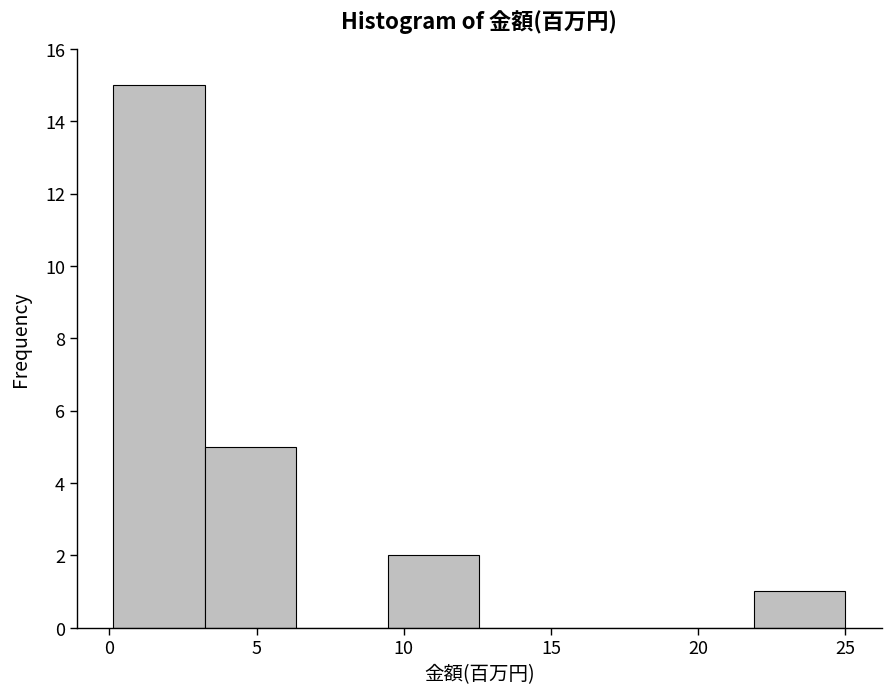

Reading left to right, list every bar in this chart as the range it spans on the x-axis followed by its height. Neither the bar edges nor the heights are printed on the chart, so give them approximately, as read against the axes.

0.0 to 3.0: 15
3.0 to 6.5: 5
6.5 to 9.5: 0
9.5 to 12.5: 2
12.5 to 15.5: 0
15.5 to 19.0: 0
19.0 to 22.0: 0
22.0 to 25.0: 1